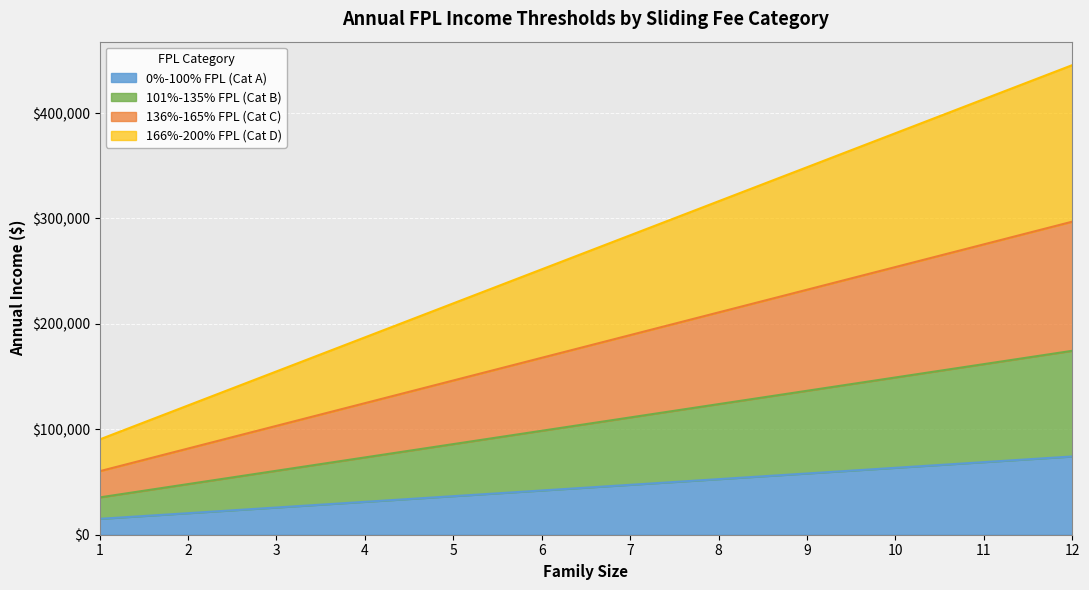

Reading right to left, transcribe all the data shown in this chart.

0%-100% FPL (Cat A): 12=74240	11=68860	10=63480	9=58100	8=52720	7=47340	6=41960	5=36580	4=31200	3=25820	2=20440	1=15060
101%-135% FPL (Cat B): 12=174464	11=161821	10=149178	9=136535	8=123892	7=111249	6=98606	5=85963	4=73320	3=60677	2=48034	1=35391
136%-165% FPL (Cat C): 12=296960	11=275440	10=253920	9=232400	8=210880	7=189360	6=167840	5=146320	4=124800	3=103280	2=81760	1=60240
166%-200% FPL (Cat D): 12=445440	11=413160	10=380880	9=348600	8=316320	7=284040	6=251760	5=219480	4=187200	3=154920	2=122640	1=90360